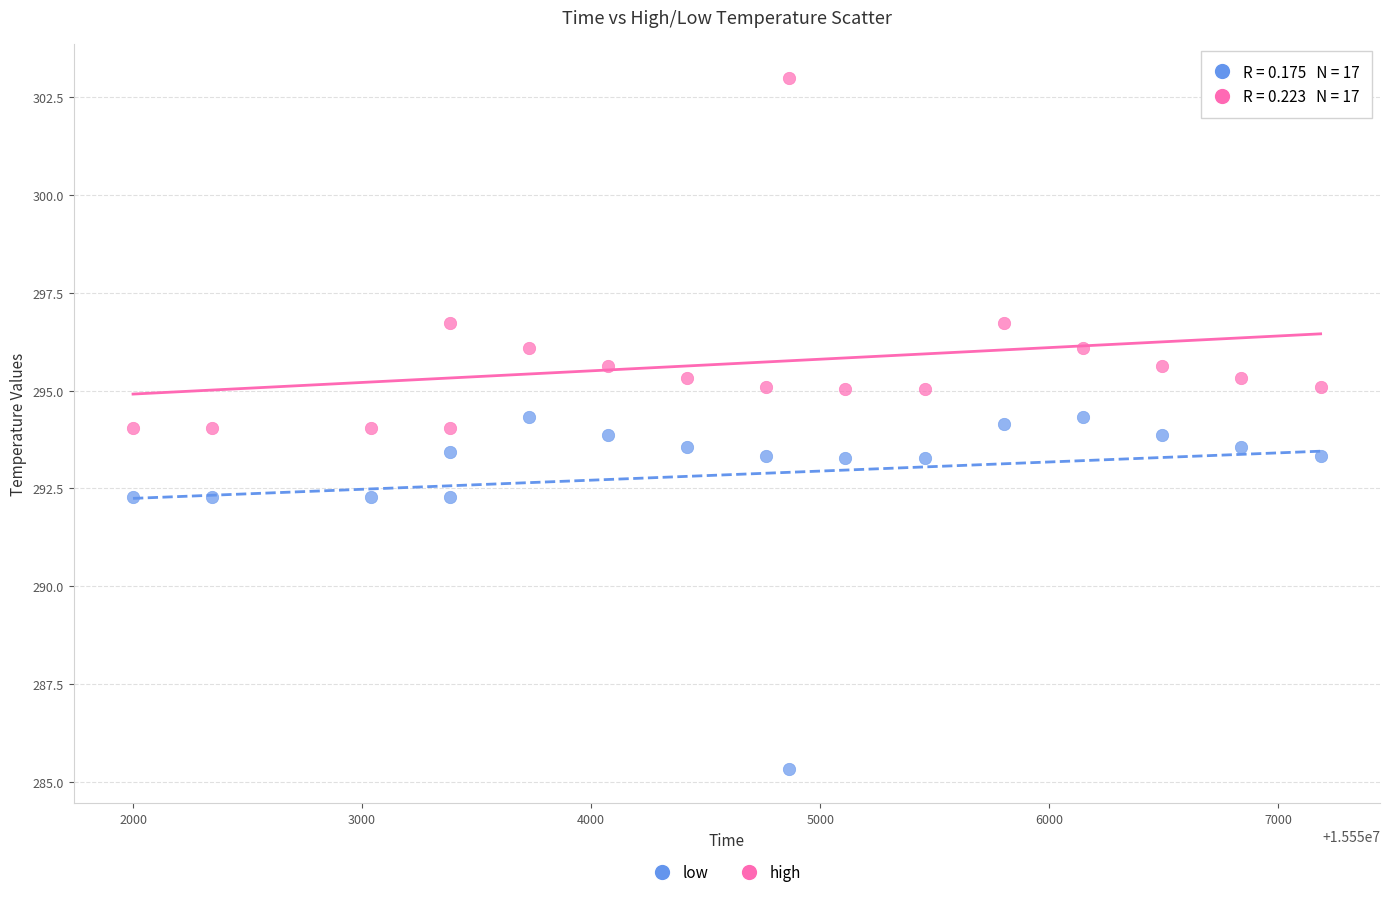

What is the X range (max minus min) for the scatter plot?

5184.0